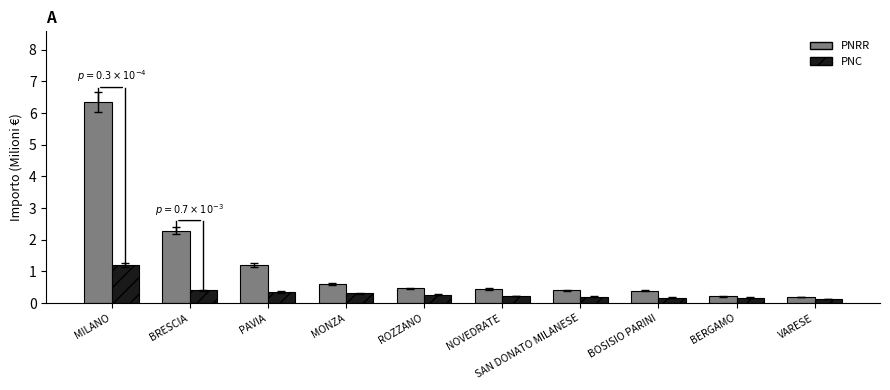

List the series in order of their overall mean, highest first.

PNRR, PNC